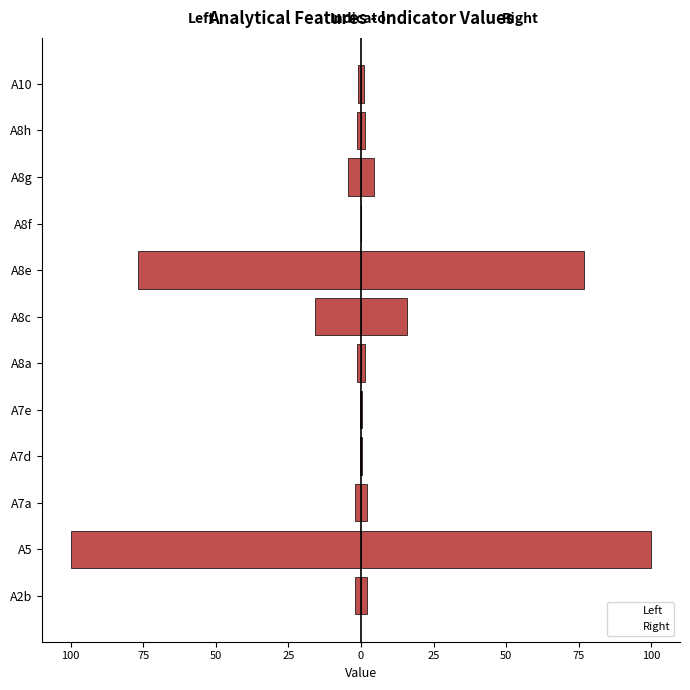

At how many categories does at least one series exceed -67?

12